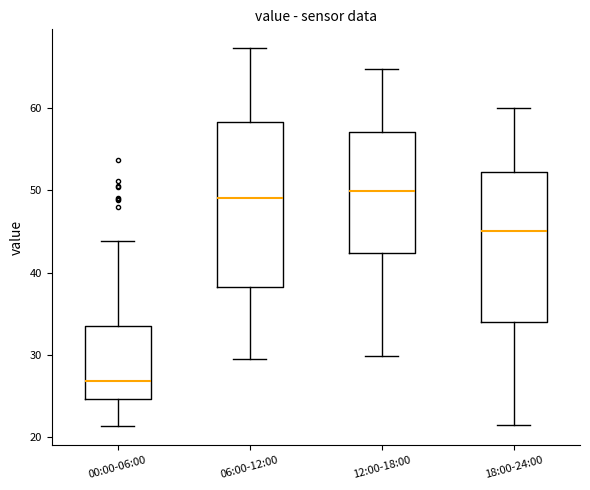

Comparing the boxes themselves (not the whiskers), which one is the tallest?

06:00-12:00